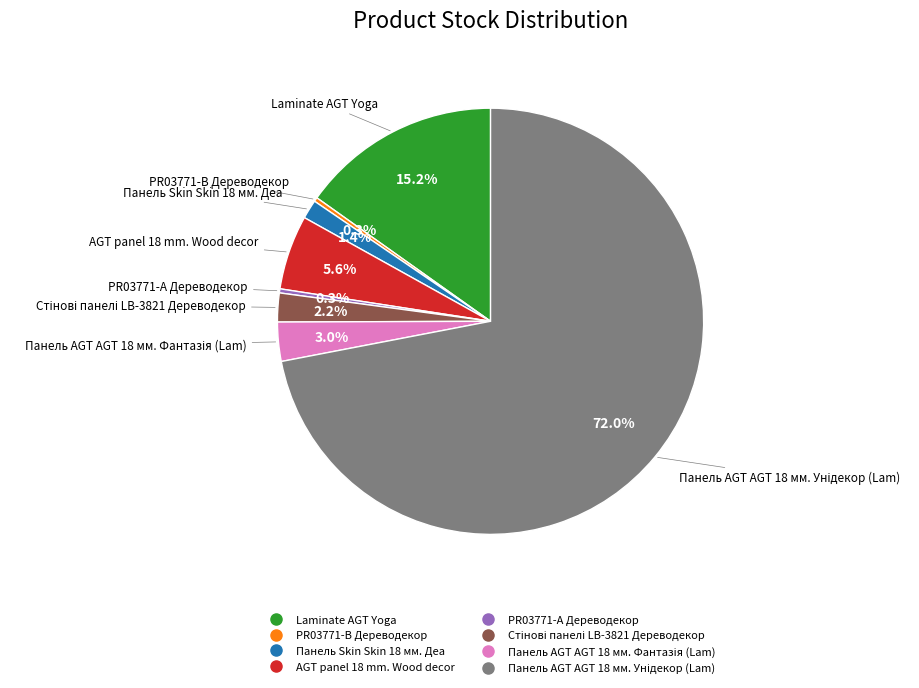

To the nearest percent, what is the combined percentage of AGT panel 18 mm. Wood decor and Laminate AGT Yoga?

21%